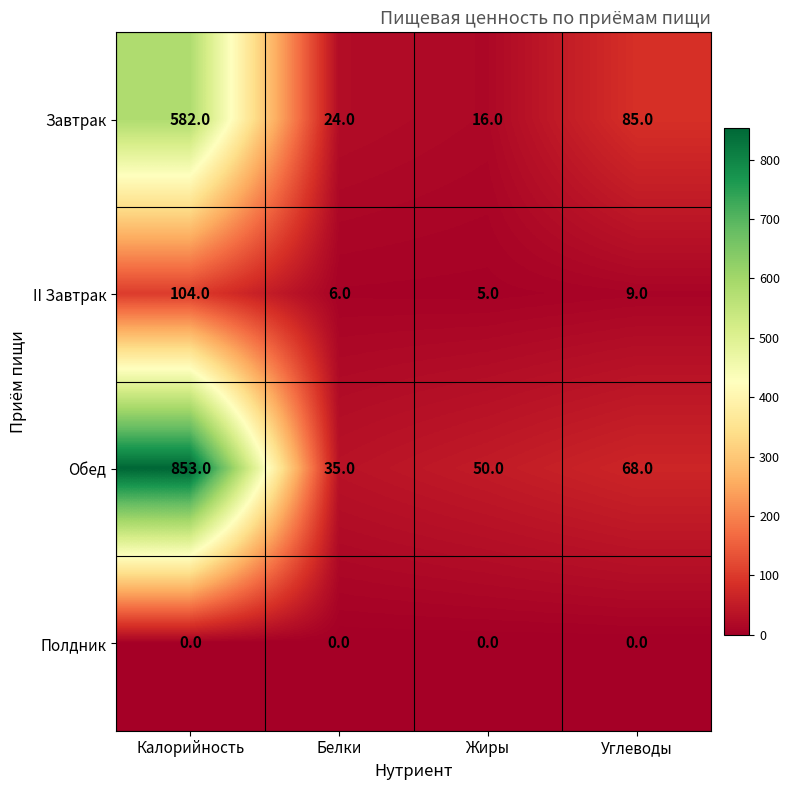

What is the average value of the Завтрак series?

177